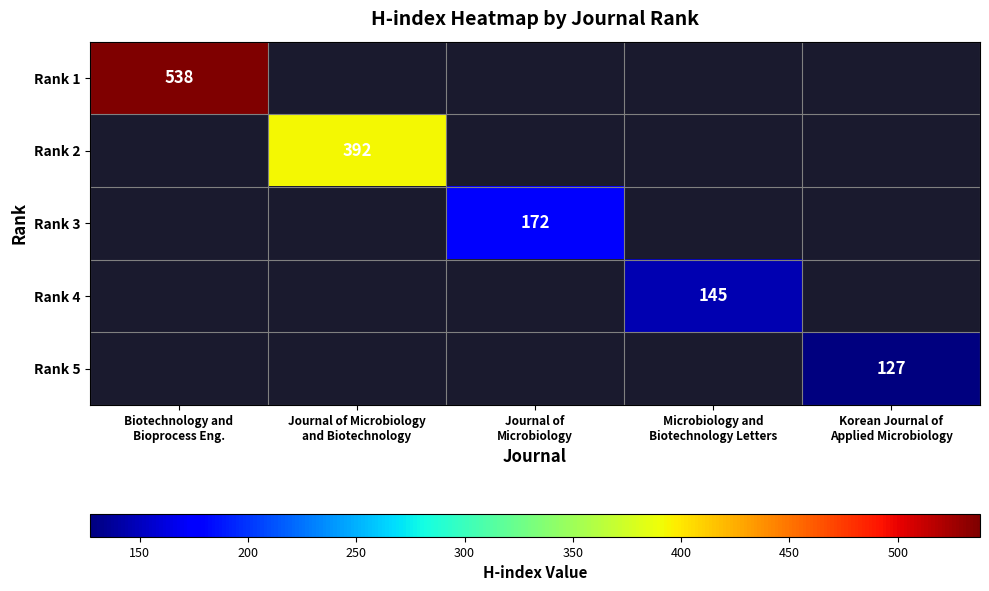

What is the minimum value shown in the chart?

127.0